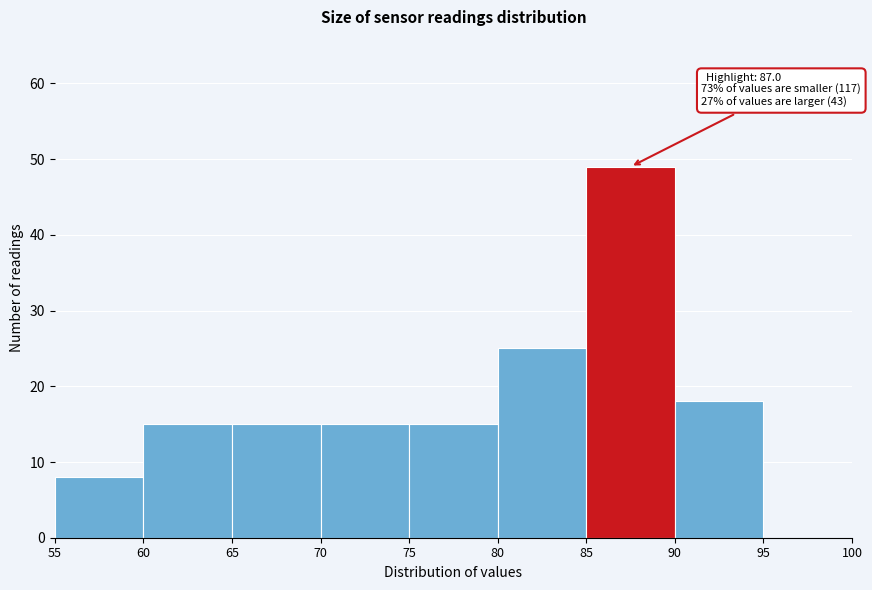

Which range on the x-axis has the tallest bar?

85 to 90